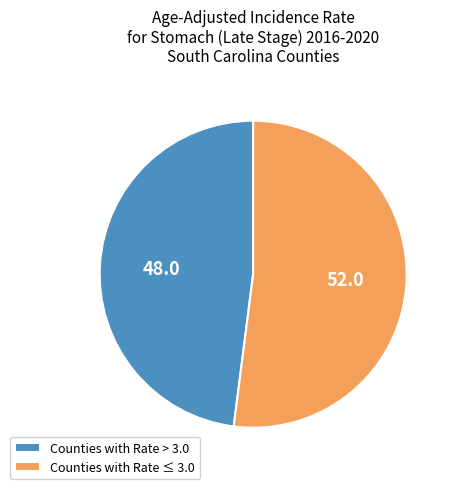

Rank the categories by value from highest to lowest.

Counties with Rate ≤ 3.0, Counties with Rate > 3.0